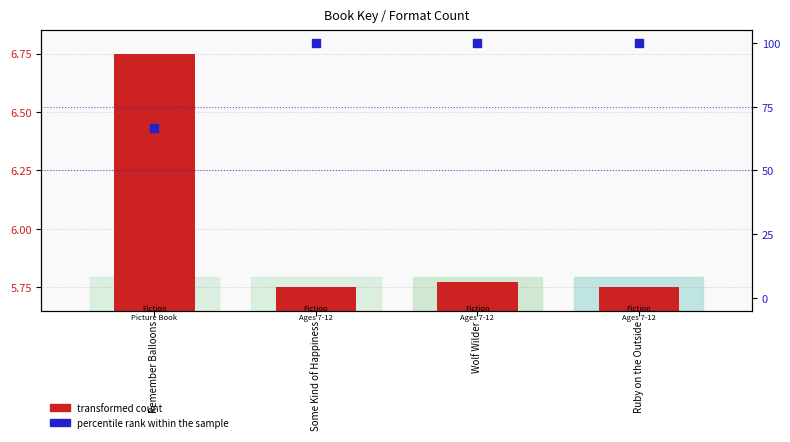

Is the value of percentile rank within the sample at Some Kind of Happiness greater than the value of transformed count (Key scaled) at Some Kind of Happiness?

Yes